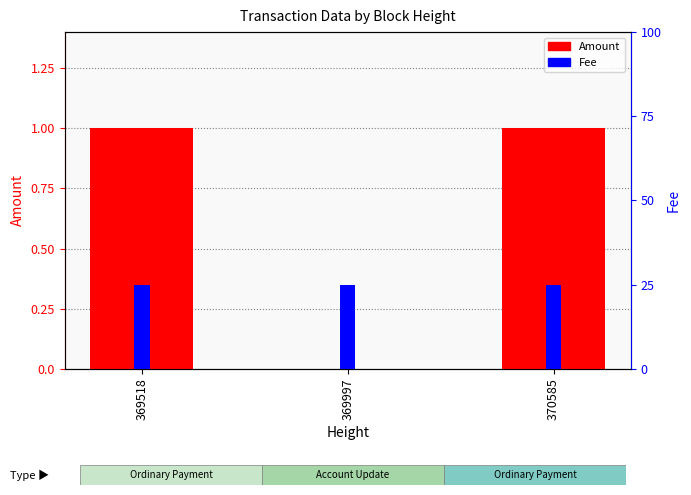

What is the difference between the maximum and minimum values in the Amount series?

1